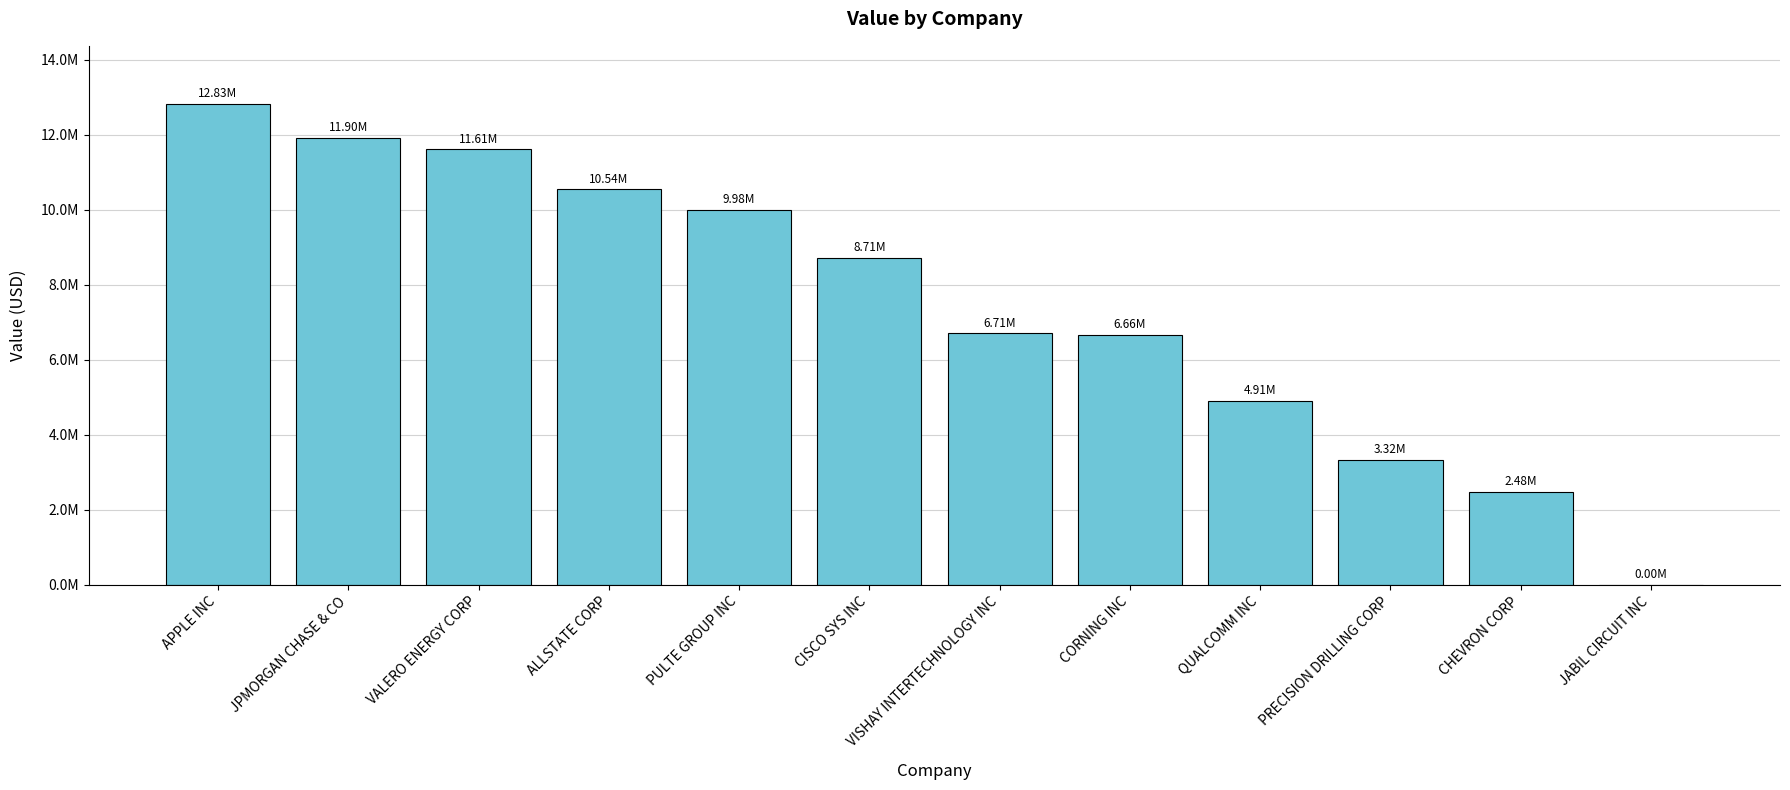

Rank the categories by value from highest to lowest.

APPLE INC, JPMORGAN CHASE & CO, VALERO ENERGY CORP, ALLSTATE CORP, PULTE GROUP INC, CISCO SYS INC, VISHAY INTERTECHNOLOGY INC, CORNING INC, QUALCOMM INC, PRECISION DRILLING CORP, CHEVRON CORP, JABIL CIRCUIT INC